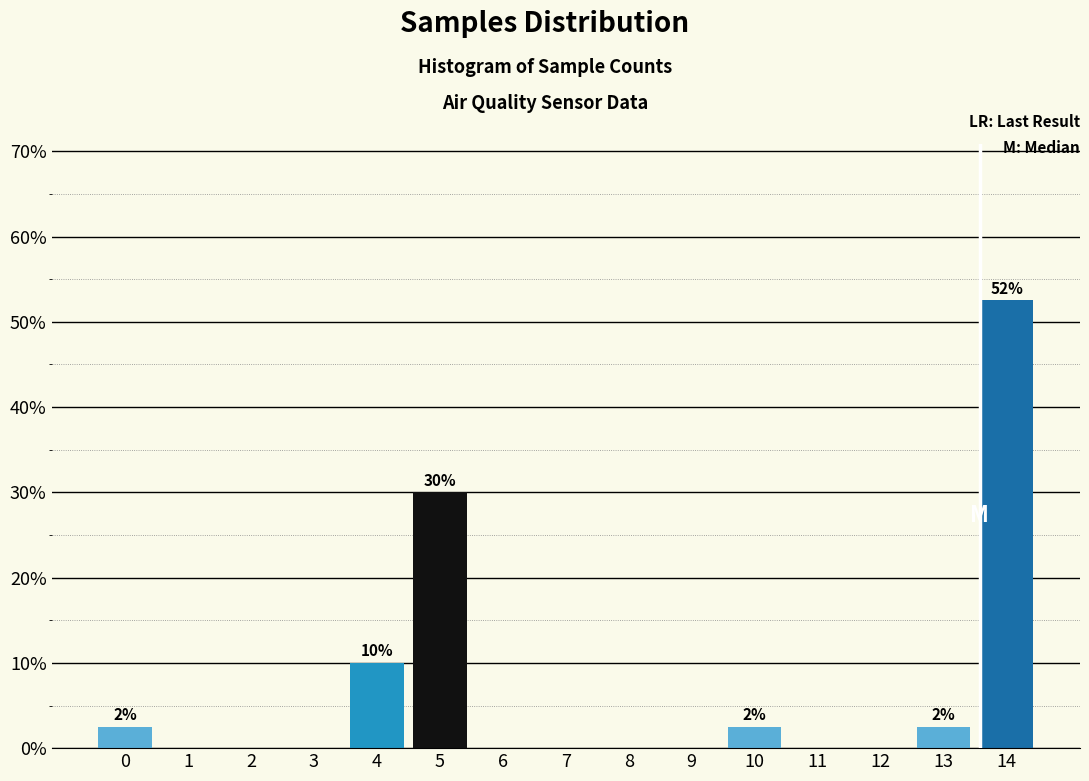

Reading right to left, extract all data points from this chart.

14=52.5	13=2.5	12=0.0	11=0.0	10=2.5	9=0.0	8=0.0	7=0.0	6=0.0	5=30.0	4=10.0	3=0.0	2=0.0	1=0.0	0=2.5